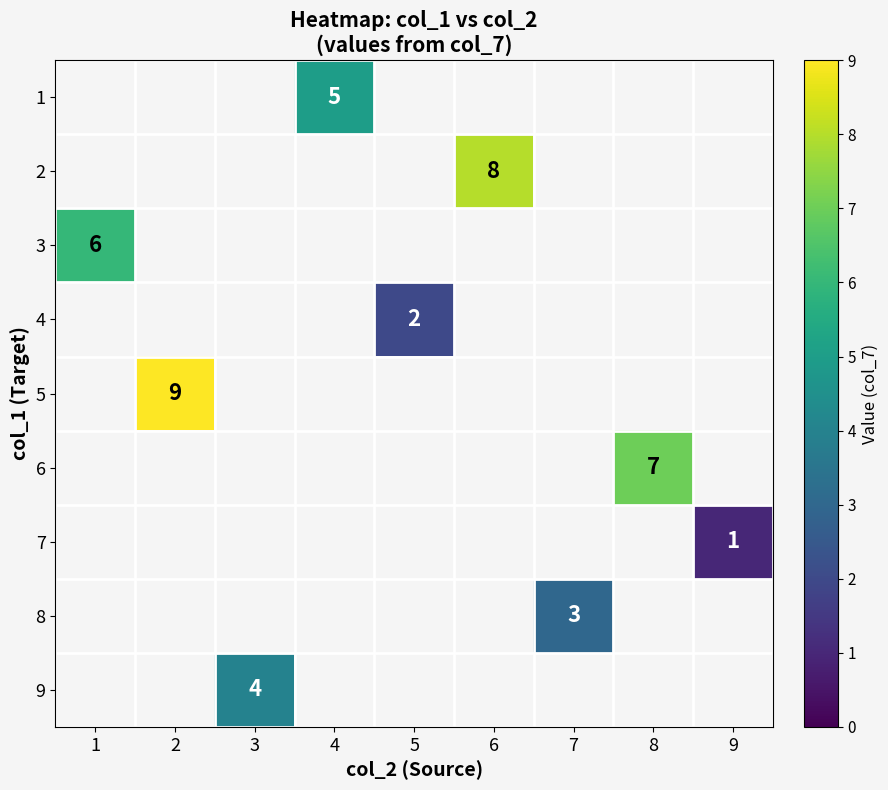

Is it true that 6 equals 7 at 8?

True